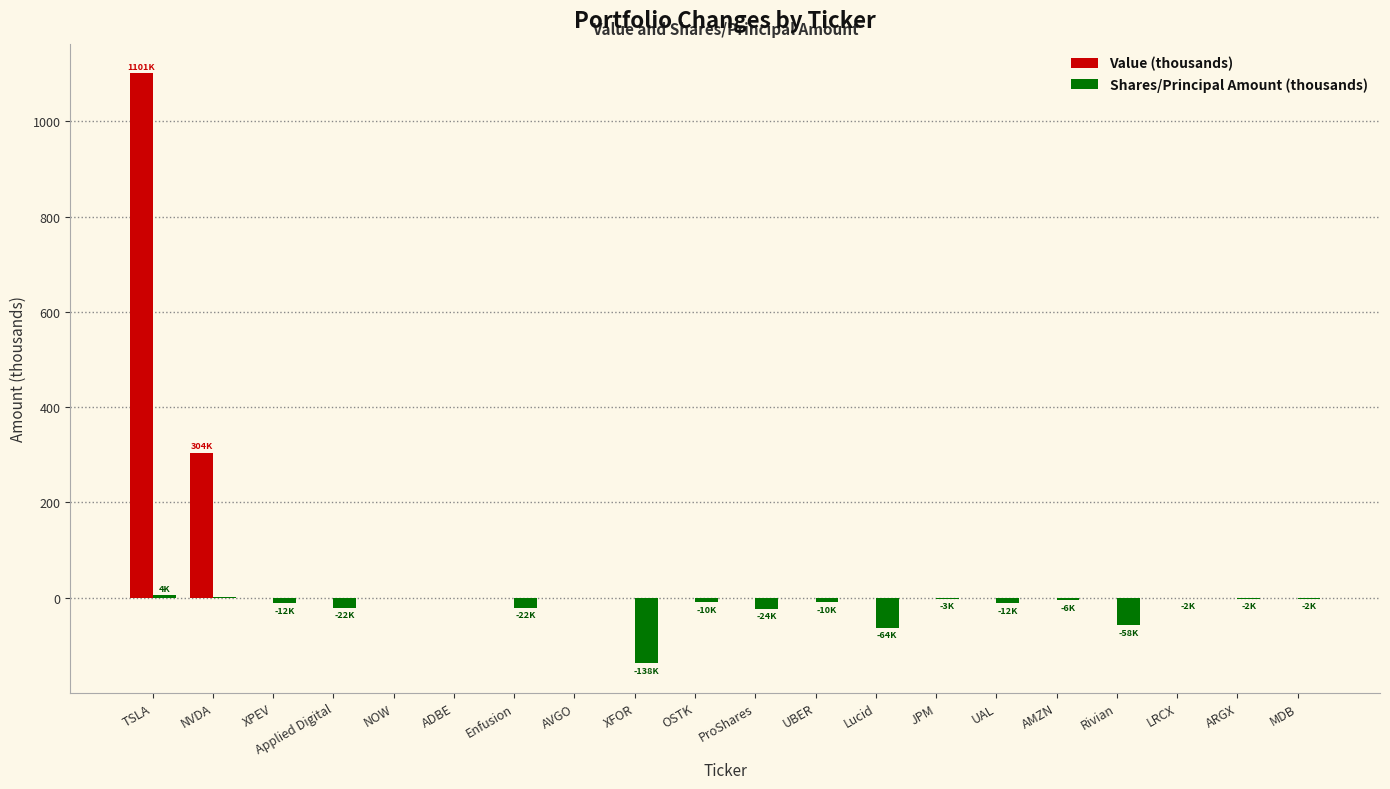

At which label is Value (thousands) closest to 550?

NVDA